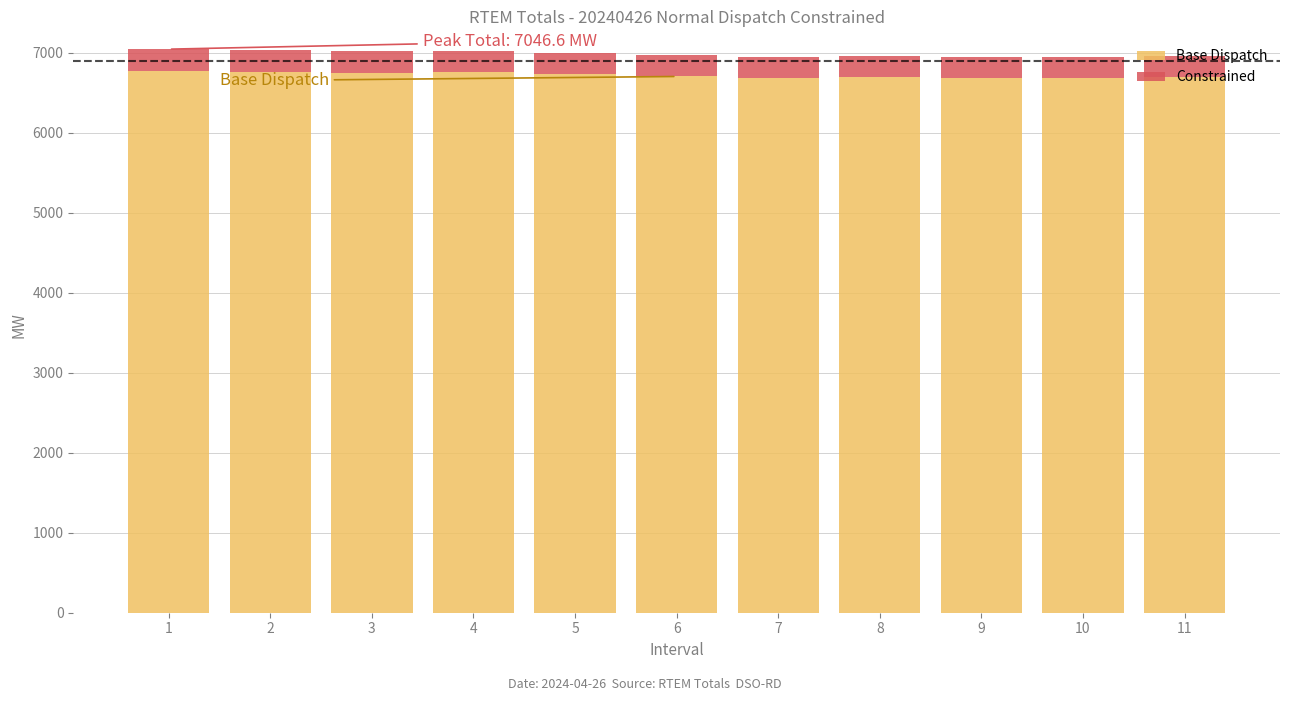

What is the average value of the Base Dispatch series?

6721.3